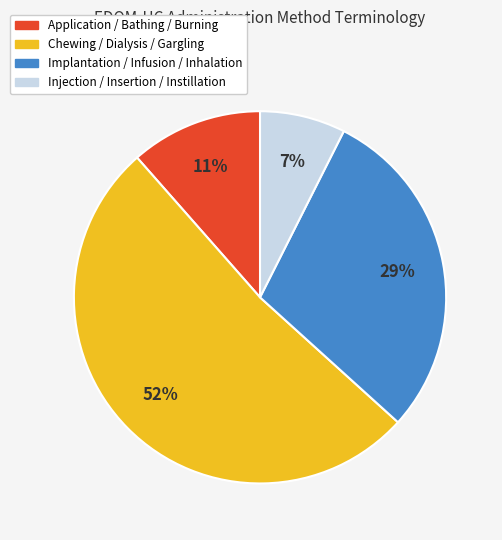

Does any single category account for the majority?

Yes